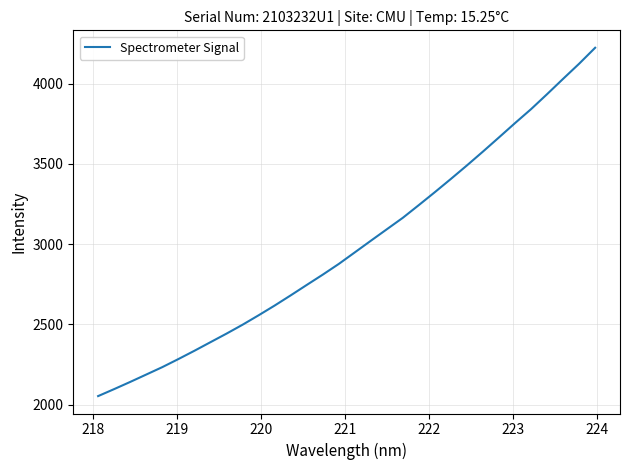

What is the difference between the second highest and second lowest values?

2028.5